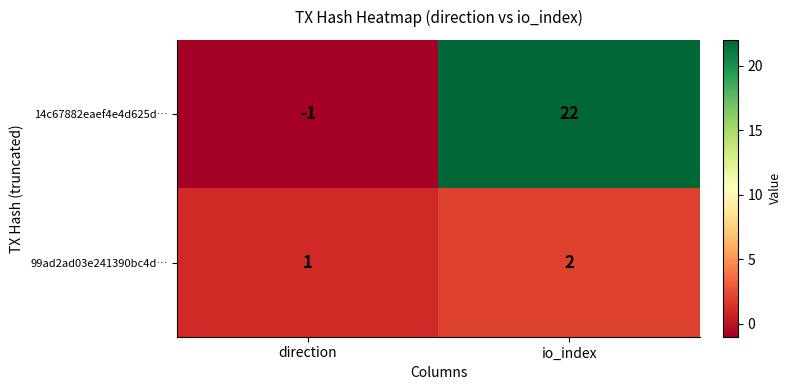

What is the sum of all 99ad2ad03e241390bc4d… values?

3